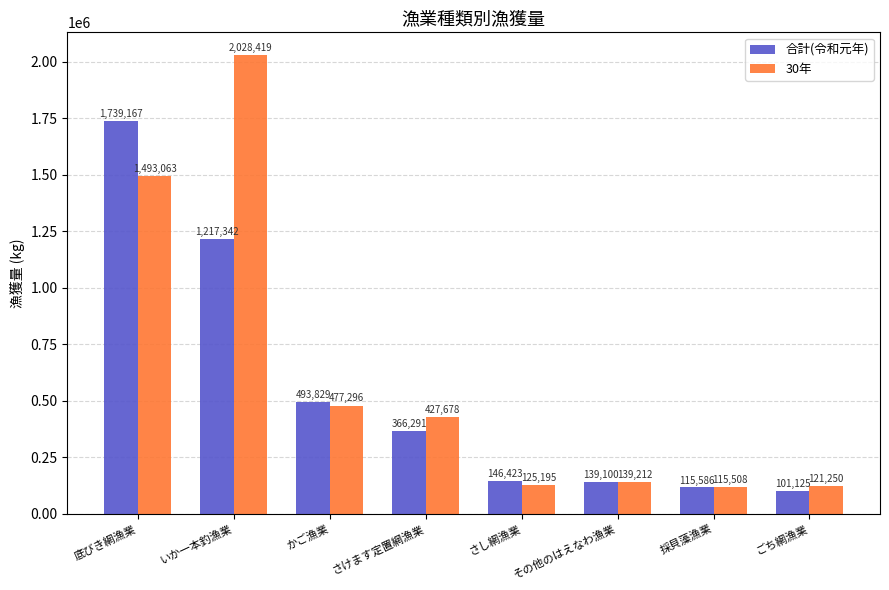

The value of 30年 at いか一本釣漁業 is 1387734. True or false?

False